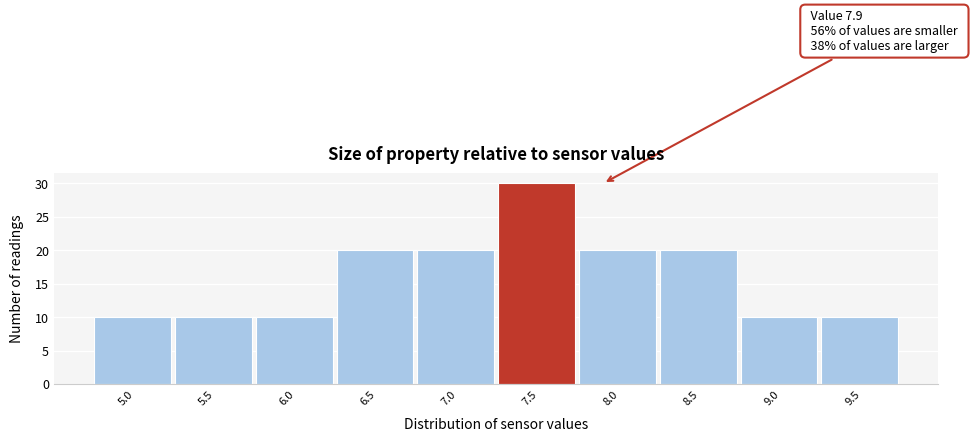

Reading left to right, extract all data points from this chart.

10	10	10	20	20	30	20	20	10	10